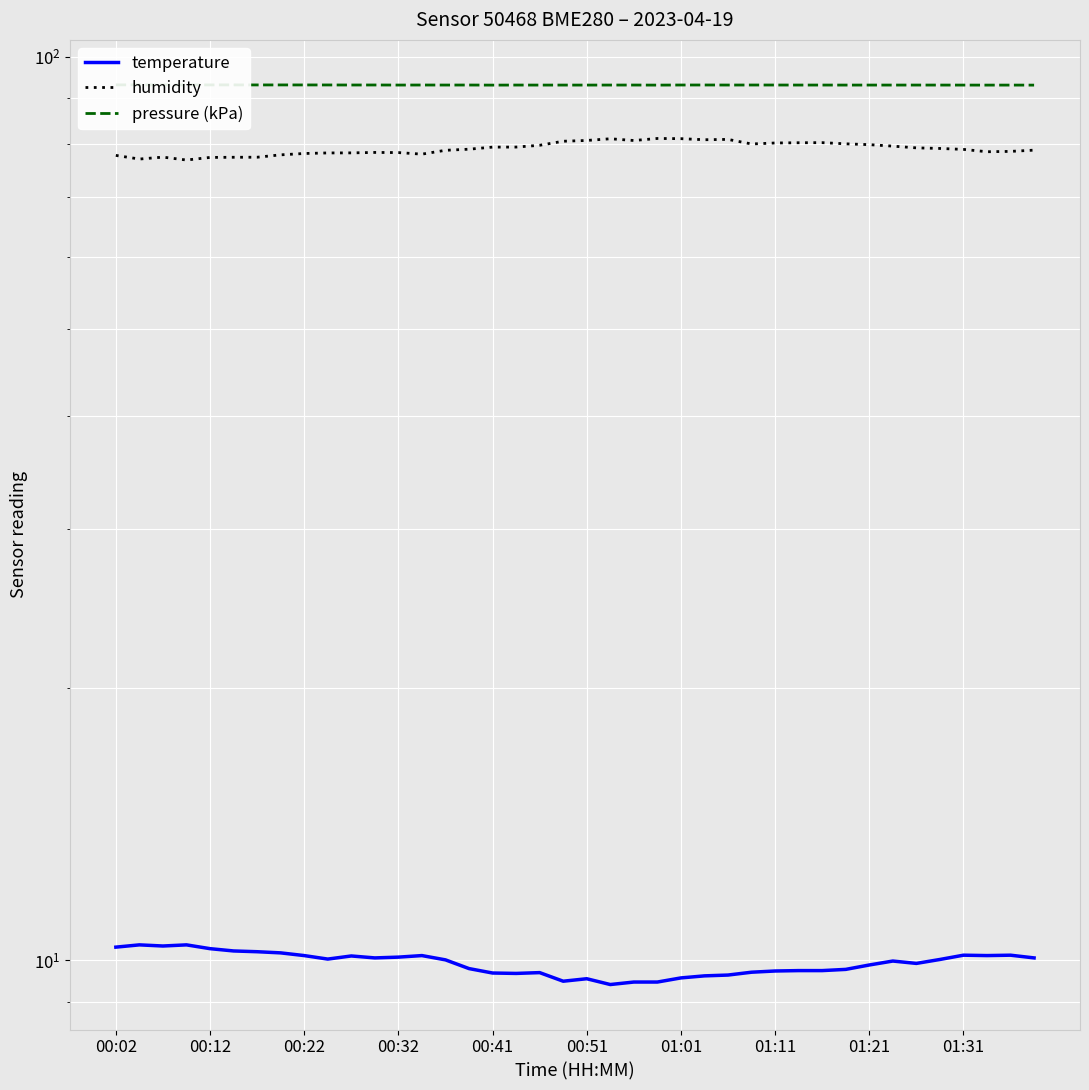

Reading left to right, list all the values displayed in this chart.

temperature: 10.3	10.4	10.4	10.4	10.3	10.2	10.2	10.2	10.1	10.0	10.1	10.1	10.1	10.1	10.0	9.8	9.7	9.7	9.7	9.5	9.5	9.4	9.5	9.5	9.6	9.6	9.6	9.7	9.7	9.7	9.7	9.8	9.9	10.0	9.9	10.0	10.1	10.1	10.1	10.1
humidity: 77.8	77.1	77.4	76.9	77.4	77.4	77.4	77.9	78.2	78.3	78.3	78.4	78.3	78.0	78.8	79.0	79.4	79.5	79.8	80.6	80.8	81.2	80.8	81.2	81.2	81.0	81.0	80.1	80.3	80.3	80.3	80.1	79.9	79.6	79.3	79.2	79.0	78.5	78.6	78.8
pressure (kPa): 93.1	93.1	93.1	93.1	93.1	93.1	93.1	93.1	93.1	93.1	93.1	93.1	93.1	93.1	93.1	93.1	93.0	93.1	93.0	93.1	93.0	93.1	93.1	93.0	93.1	93.1	93.1	93.1	93.1	93.1	93.1	93.0	93.1	93.1	93.1	93.1	93.0	93.0	93.0	93.0